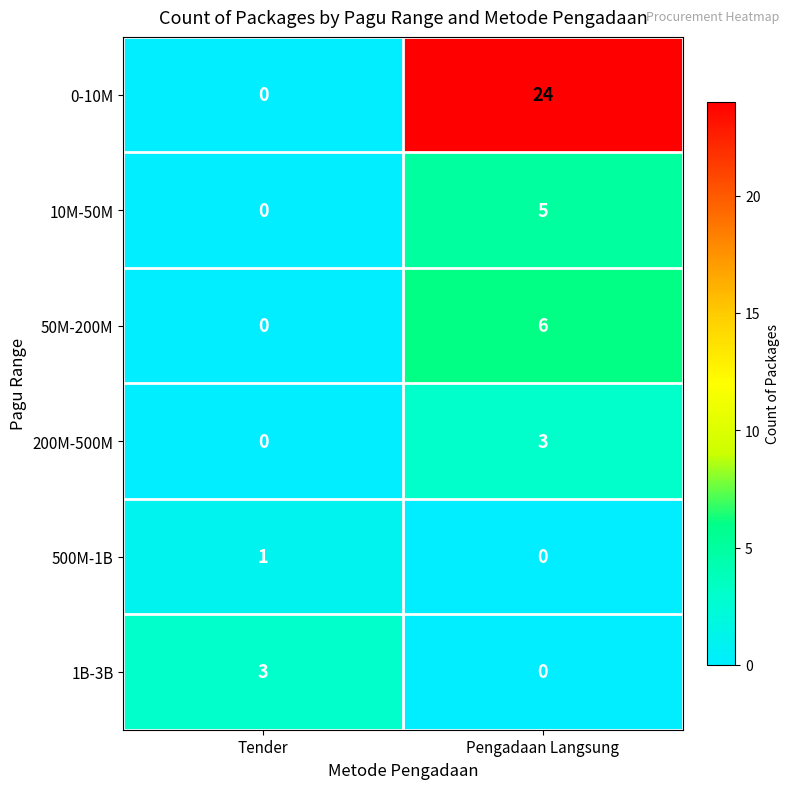

True or false: 50M-200M has a value of 0 at Tender.

True